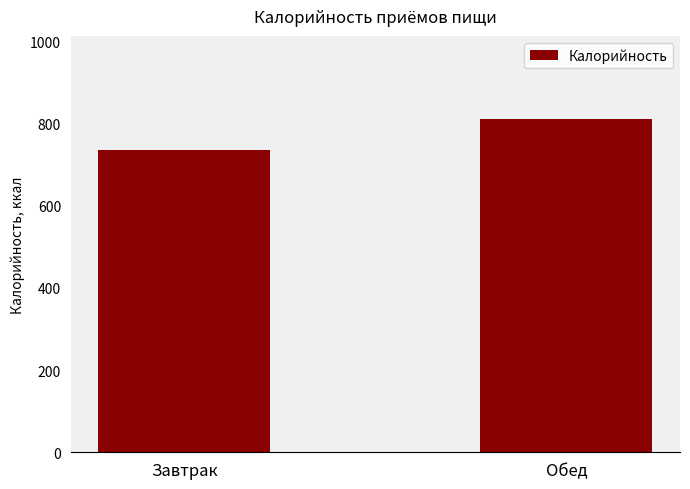

Where is the data nearest to the value 773?

Завтрак